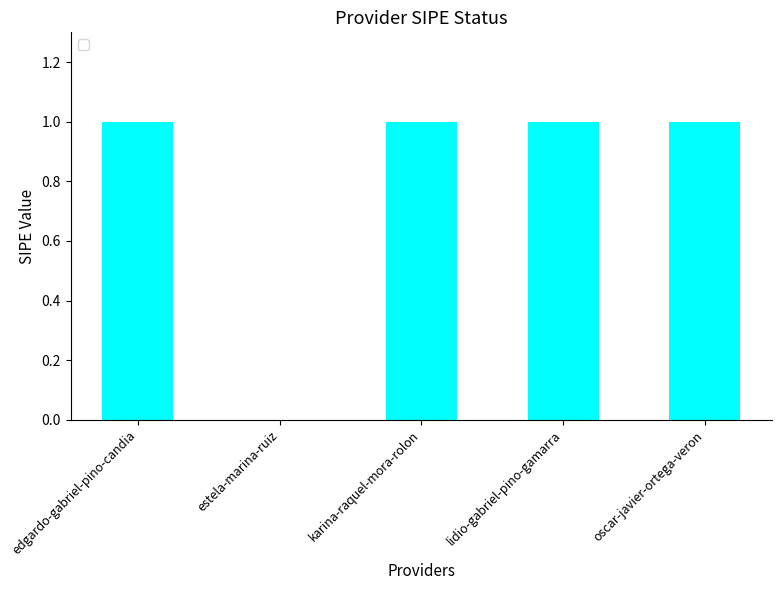

Reading right to left, extract all data points from this chart.

1	1	1	0	1